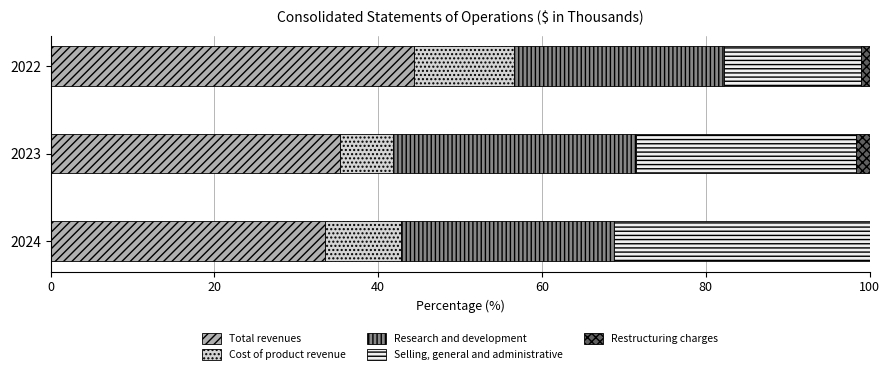

Read the Total revenues value at 2024.

33.5